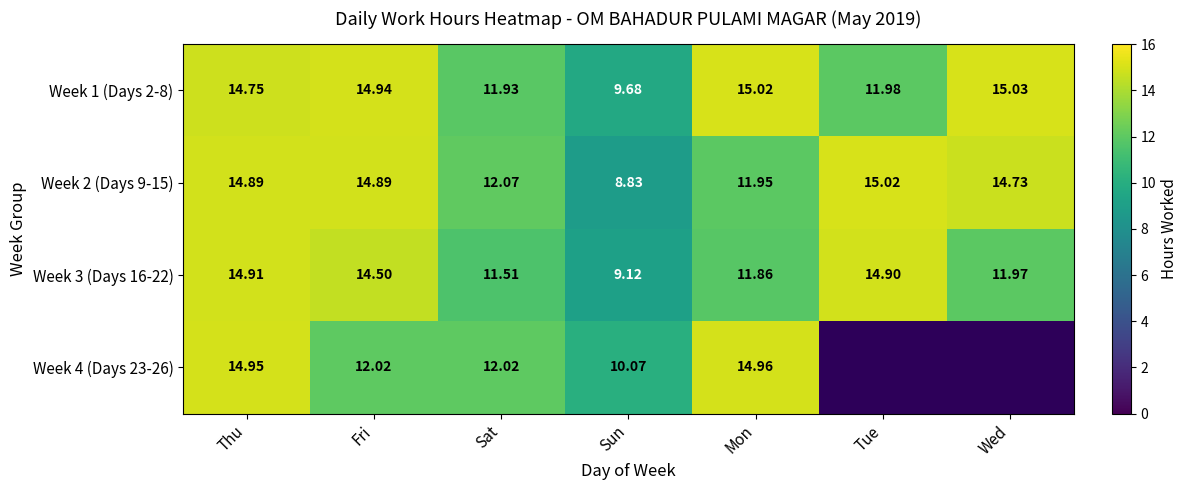

How many data points does each series have?

7